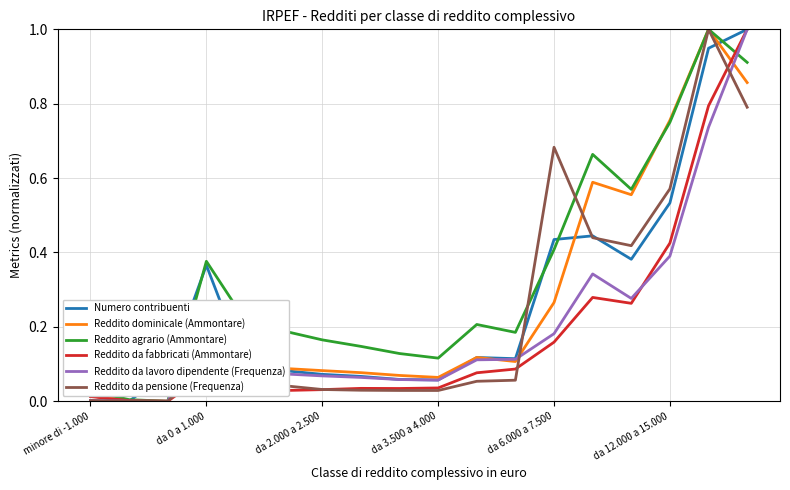

Which series has the largest total across all categories?

Reddito agrario (Ammontare)